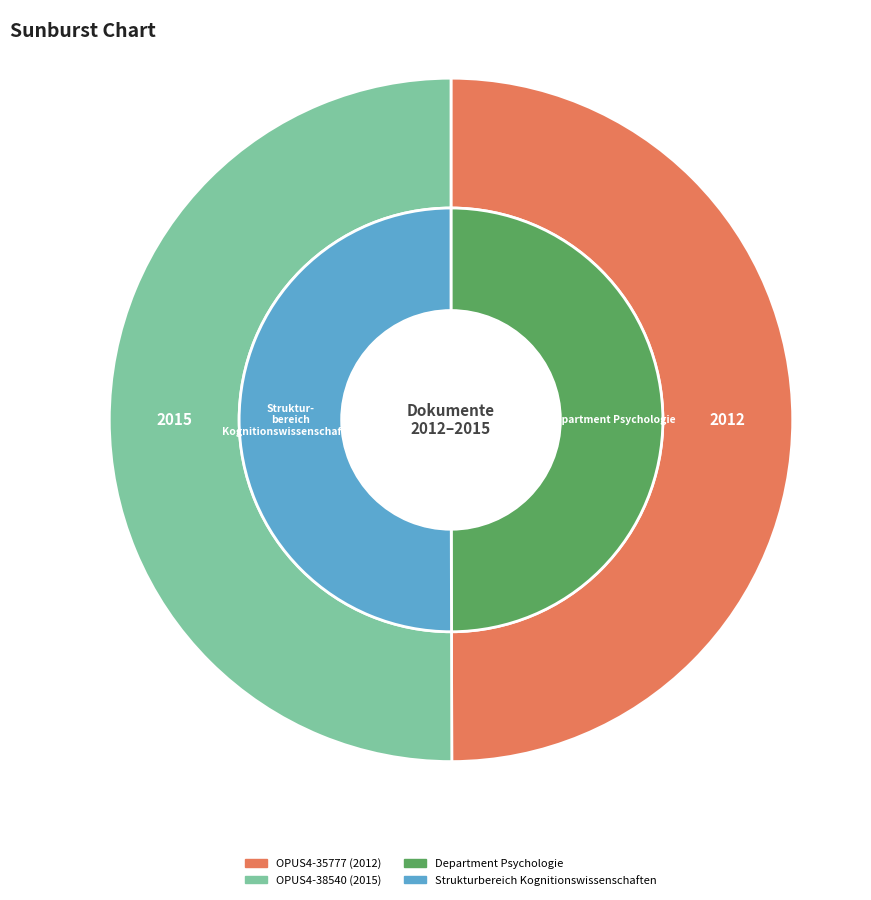

Which slice is the largest?

OPUS4-38540